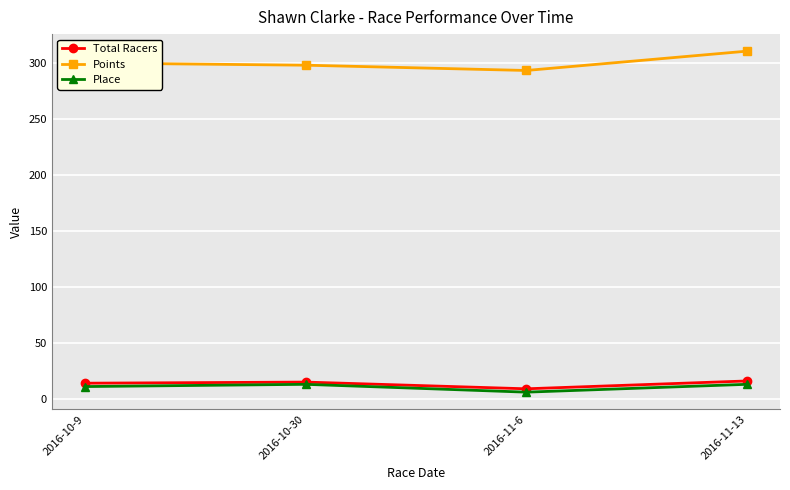

What is the spread (max minus min) of values at 2016-10-9?

289.1